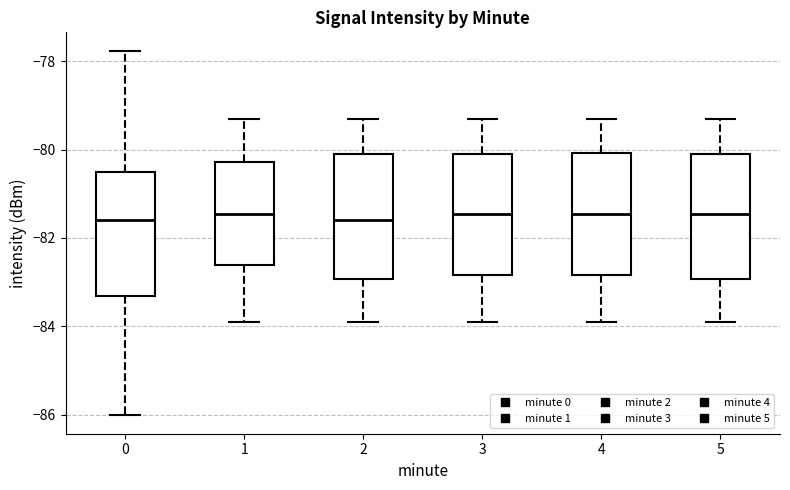

Reading left to right, transcribe this box plot: for each box, give where its median line is, the range the box spans, and where its two whiskers end, as read against the y-axis. The values are not printed on the chart, so give them approximately, as read against the axis.

0: median -81.6, box -83.4 to -80.4, whiskers -86.0 to -77.8
1: median -81.4, box -82.6 to -80.2, whiskers -83.8 to -79.2
2: median -81.6, box -83.0 to -80.0, whiskers -83.8 to -79.2
3: median -81.4, box -82.8 to -80.0, whiskers -83.8 to -79.2
4: median -81.4, box -82.8 to -80.0, whiskers -83.8 to -79.2
5: median -81.4, box -83.0 to -80.0, whiskers -83.8 to -79.2